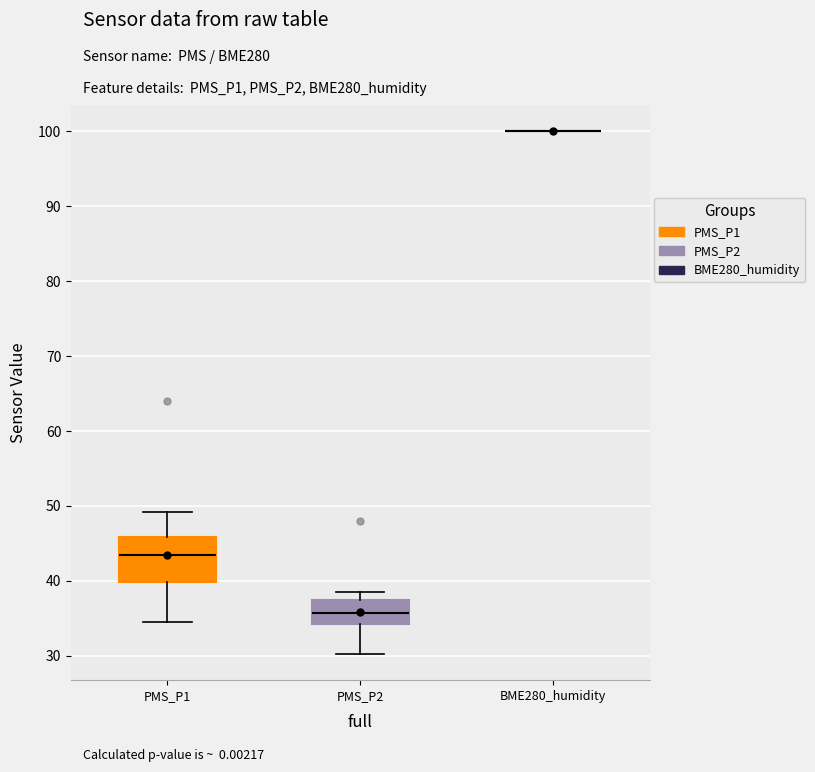

Reading left to right, read every box against the y-axis: the position of its median line, the range the box covers, and the ends of its whiskers. The values are not printed on the chart, so give them approximately, as read against the axis.

PMS_P1: median 44, box 40 to 46, whiskers 35 to 49
PMS_P2: median 36, box 34 to 38, whiskers 30 to 39
BME280_humidity: box collapsed to a line at 100, whiskers 100 to 100